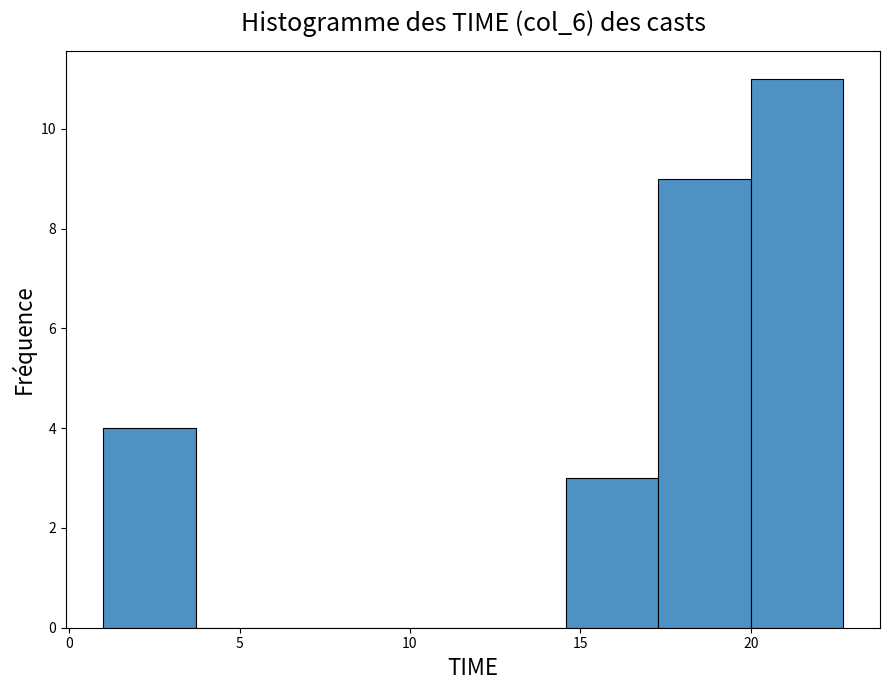

Which range on the x-axis has the tallest bar?

20.0 to 22.5